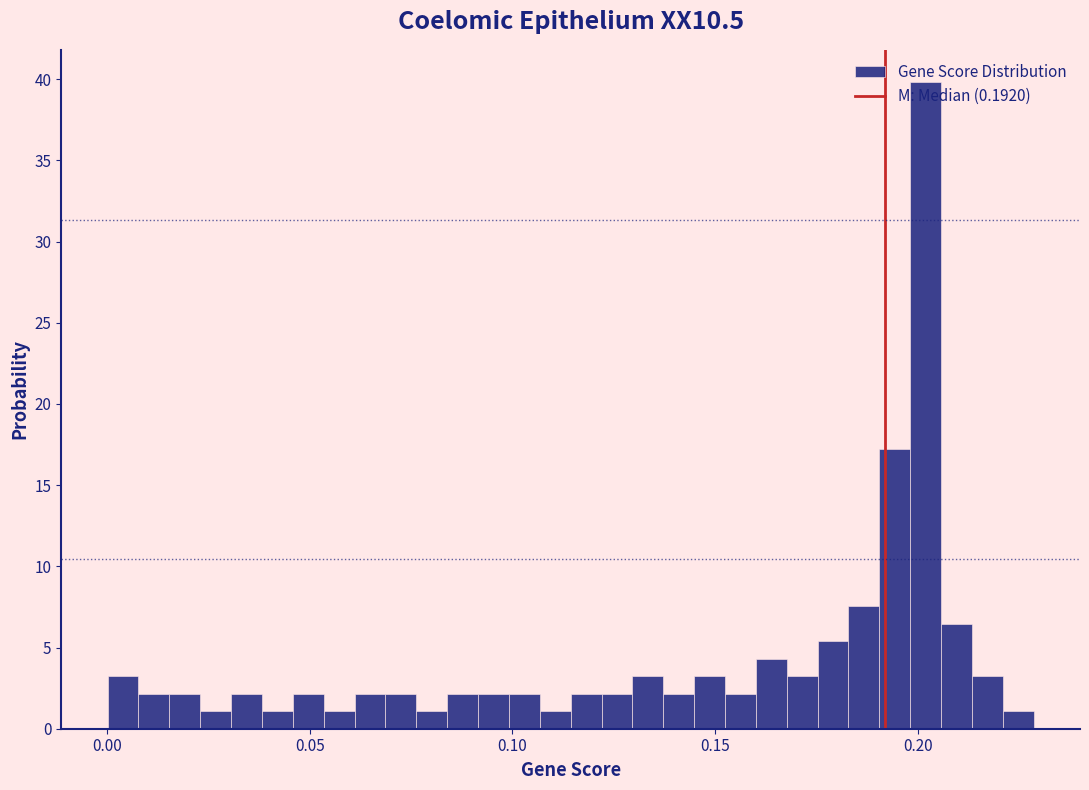

Read against the x-axis, roughly where is the centre of the tallest bar?

0.200